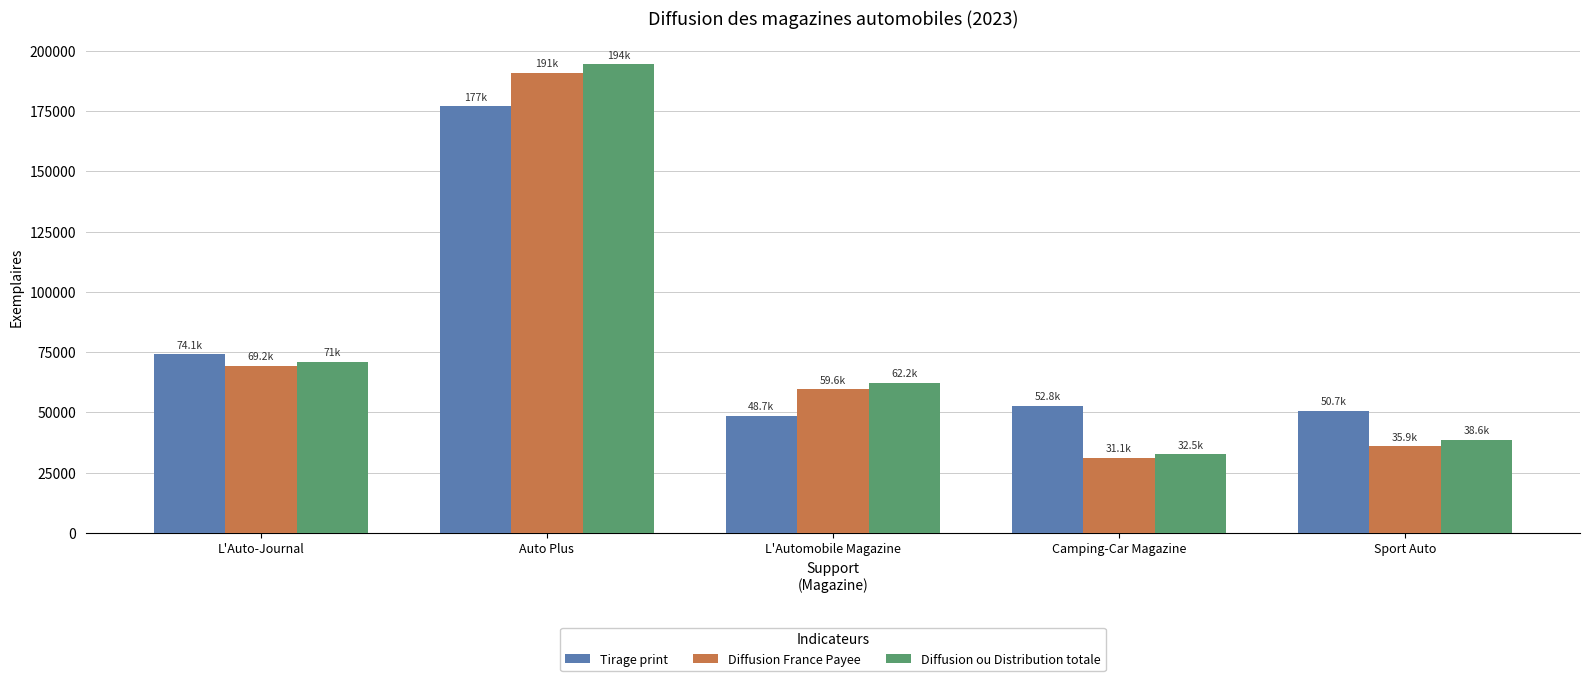

What is the difference between the highest and lowest values at Camping-Car Magazine?

21769